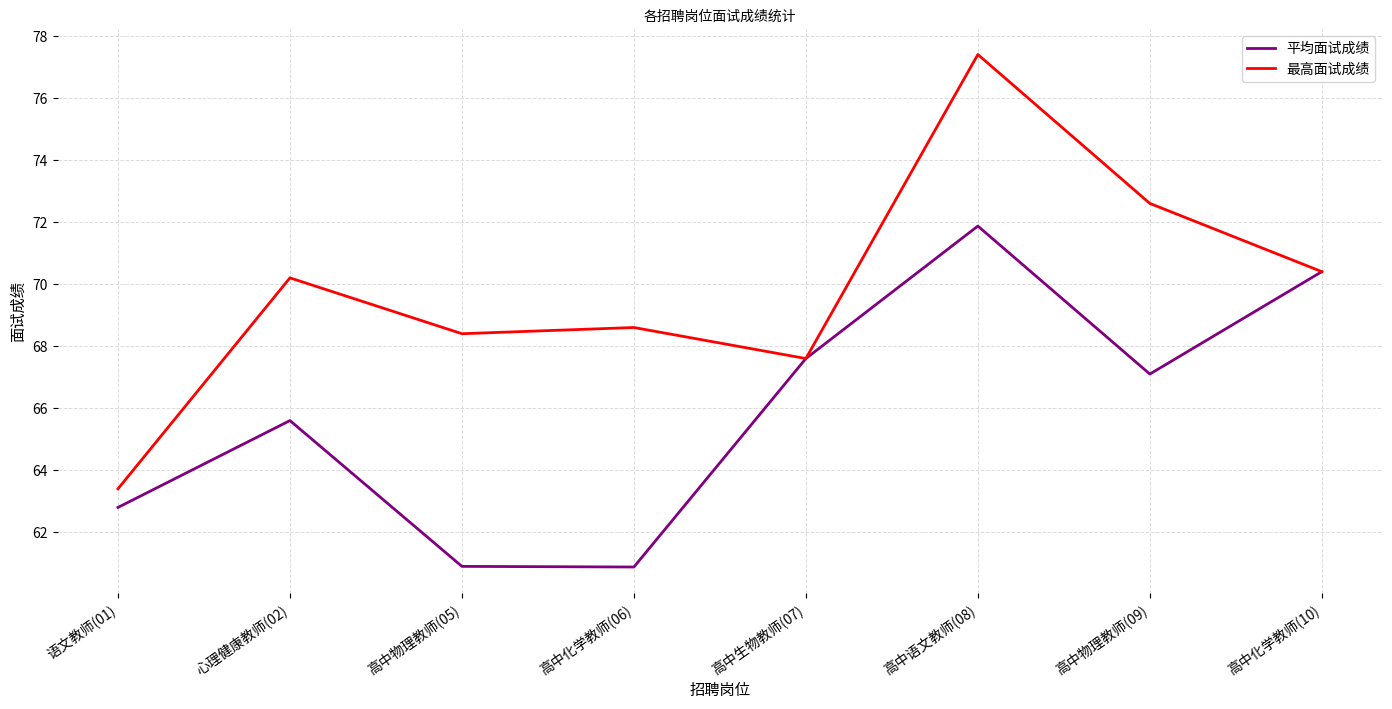

Is it true that 最高面试成绩 equals 77.4 at 高中语文教师(08)?

True